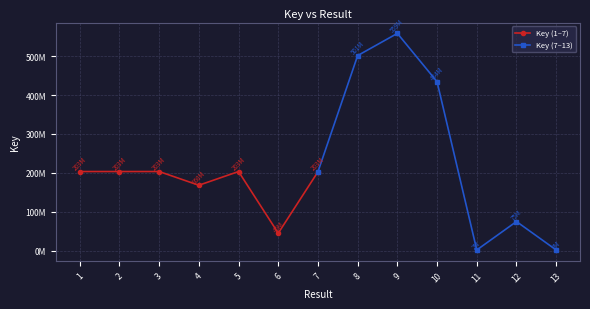

What is the difference between the maximum and minimum values in the Key (1–7) series?

158586625